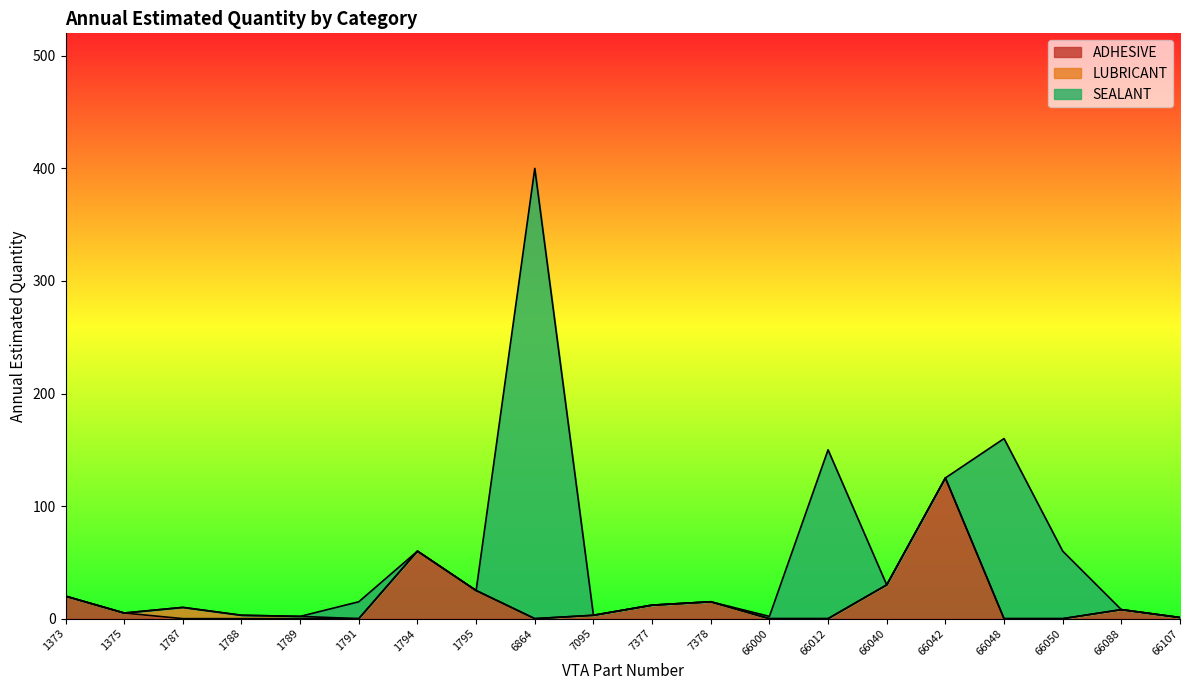

What is the total value across all series at 7095?

3